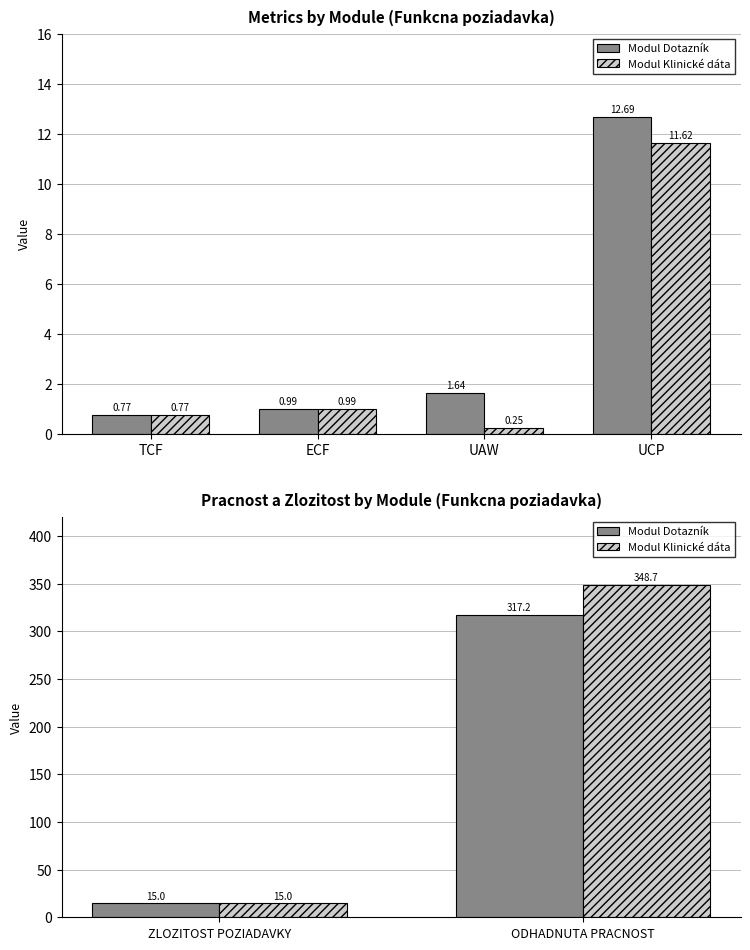

Rank the series by their average value, from highest to lowest.

Modul Klinické dáta, Modul Dotazník